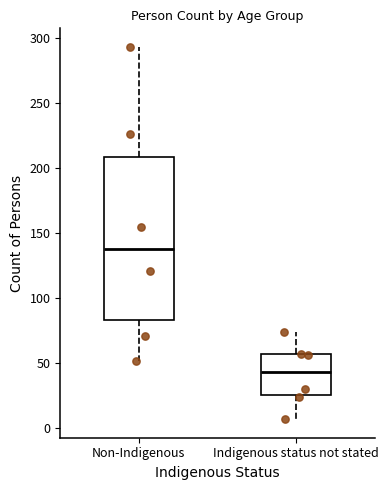

Reading left to right, read every box against the y-axis: the position of its median line, the range the box covers, and the ends of its whiskers. The values are not printed on the chart, so give them approximately, as read against the axis.

Non-Indigenous: median 140, box 85 to 210, whiskers 50 to 295
Indigenous status not stated: median 45, box 25 to 55, whiskers 5 to 75